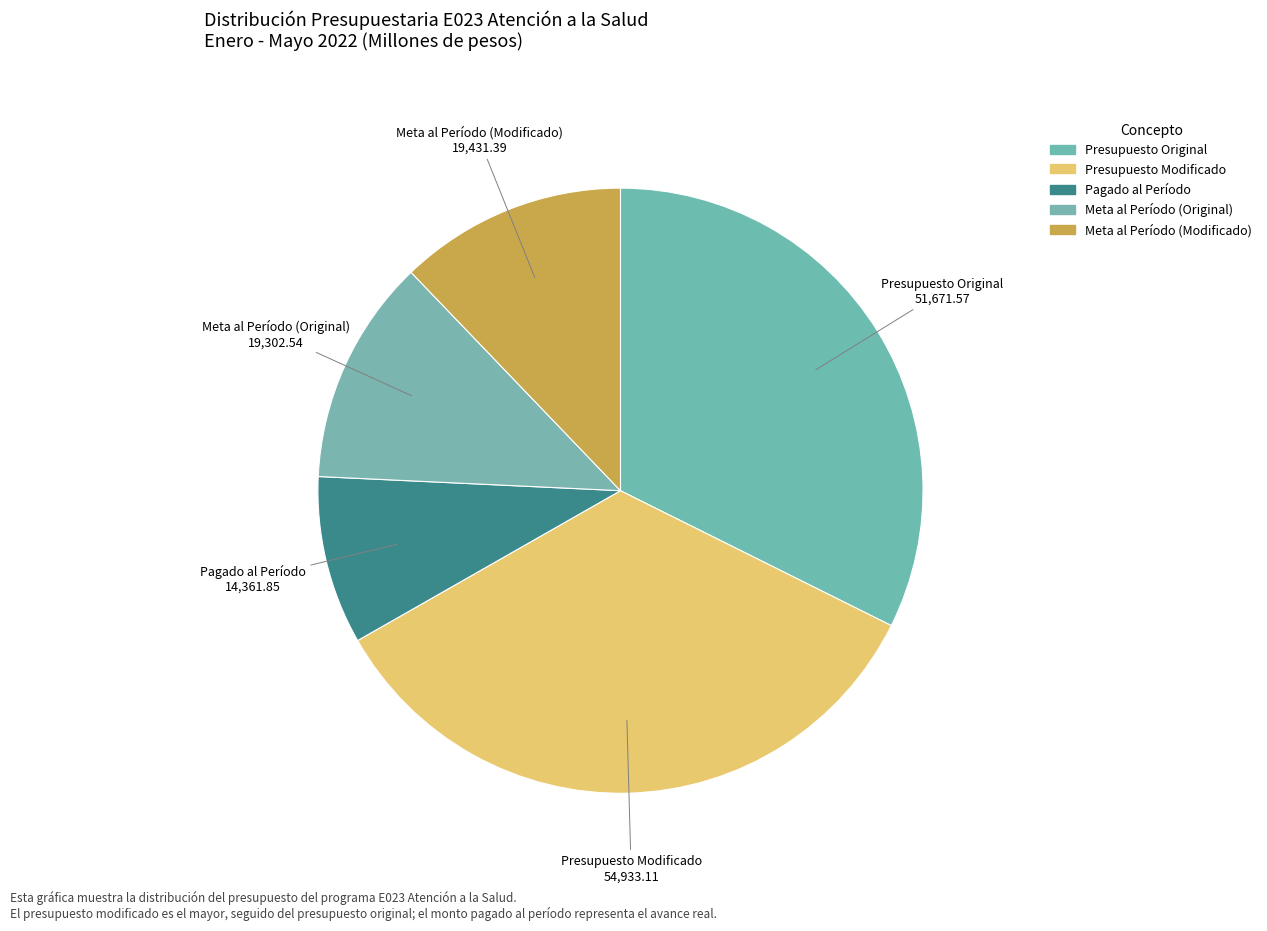

True or false: Meta al Período (Original) accounts for 26% of the total.

False